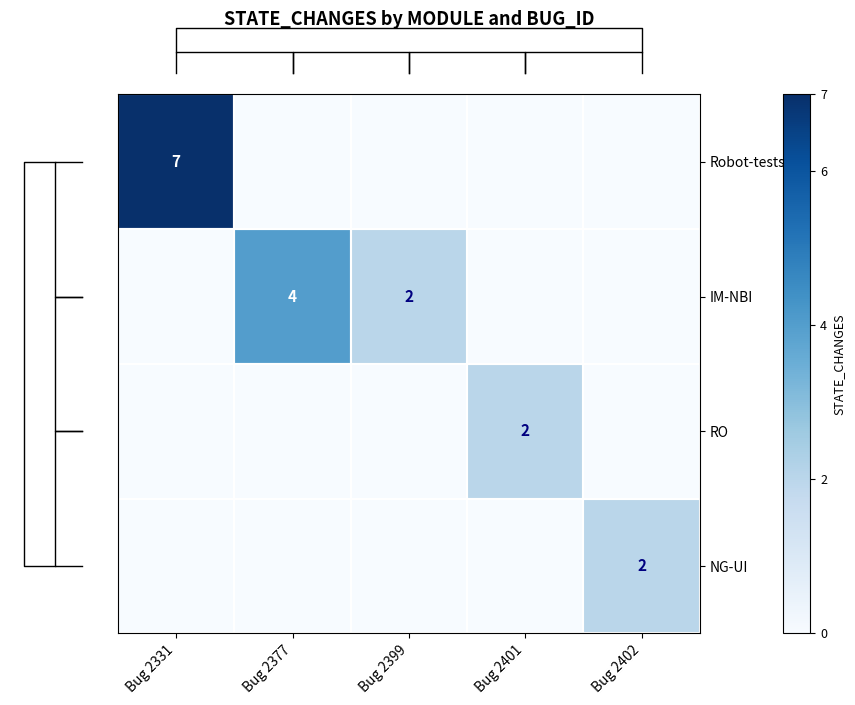

True or false: IM-NBI has a value of 2 at Bug 2399.

True